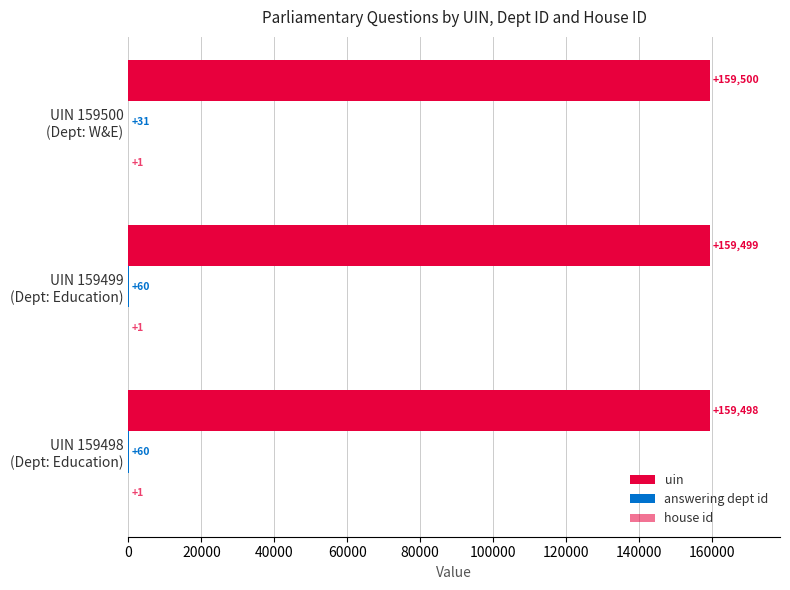

How many categories are shown in the chart?

3